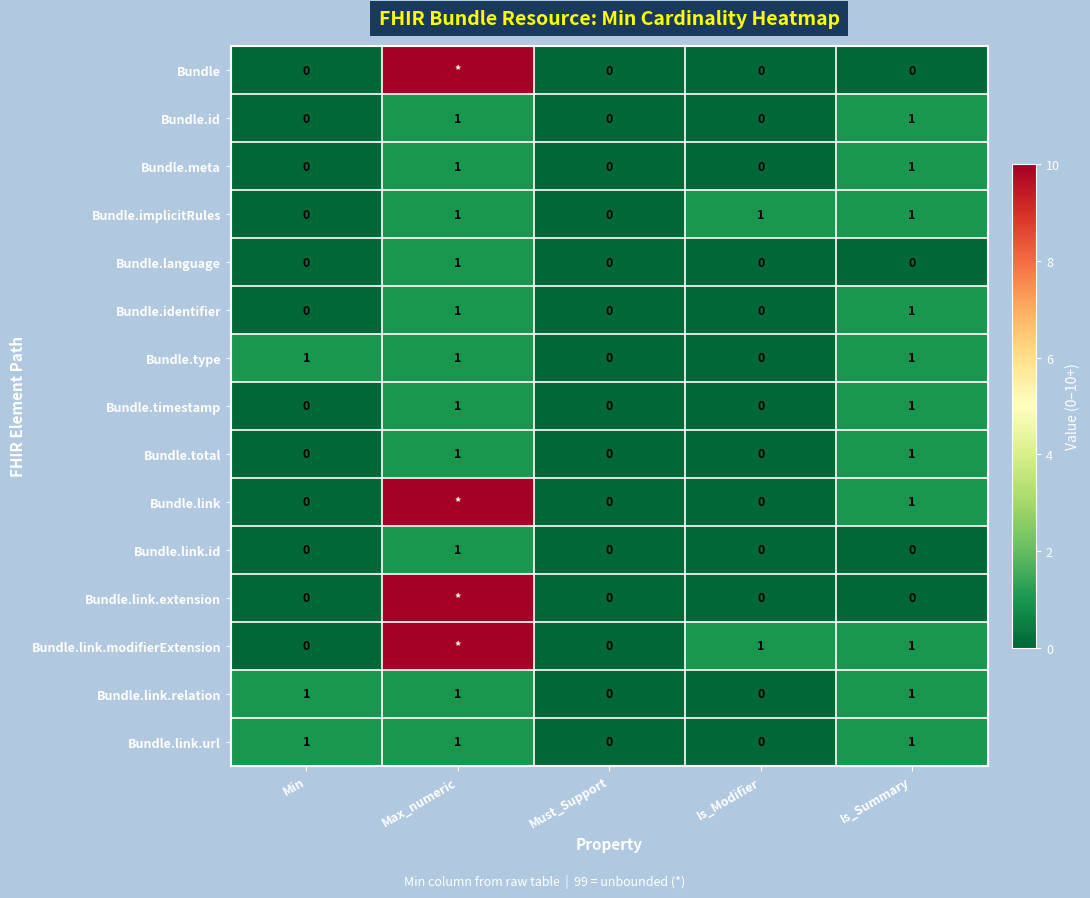

The Bundle.total series shows 2 at Is_Summary. True or false?

False